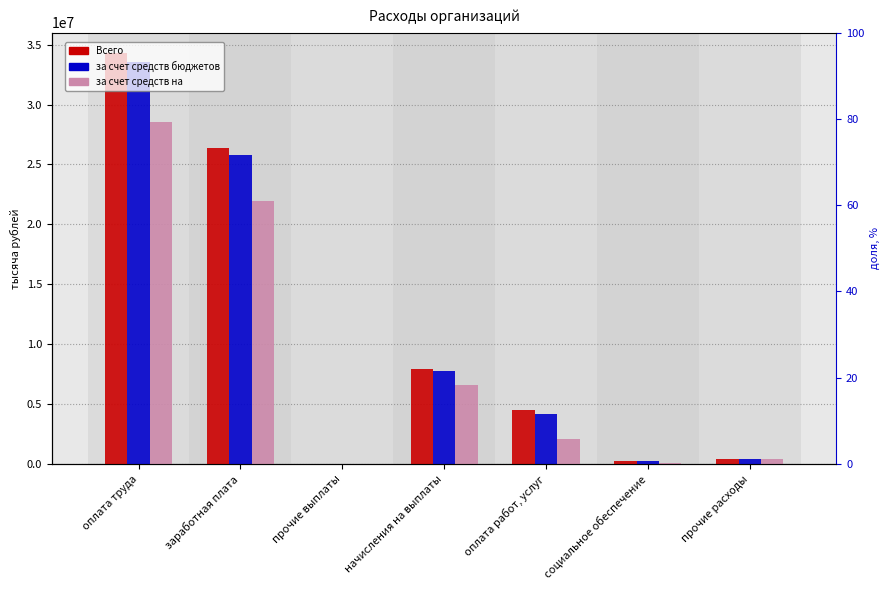

At which label is Всего closest to 17146643?

заработная плата